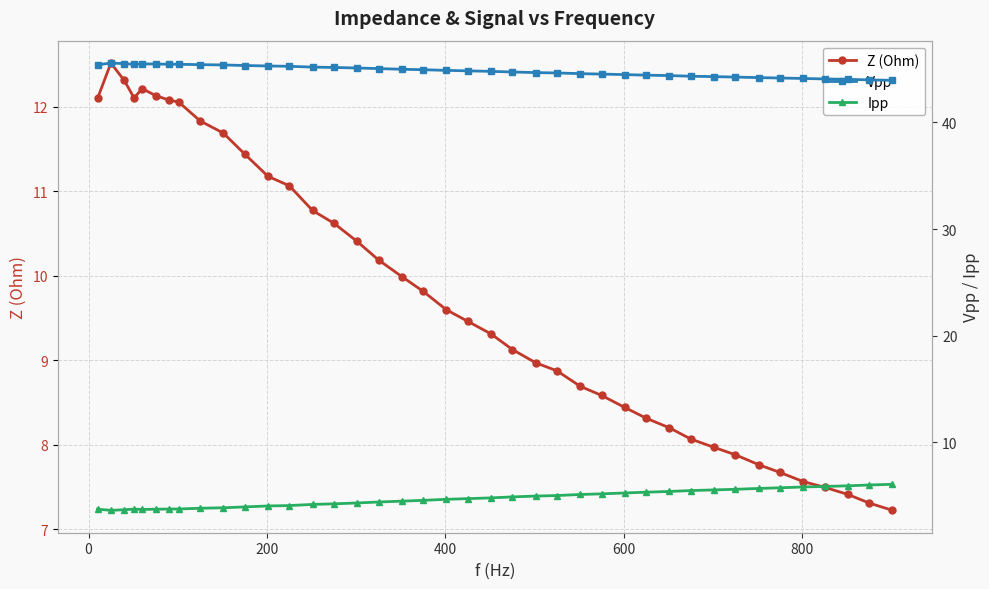

True or false: Vpp and Ipp intersect in this chart.

False